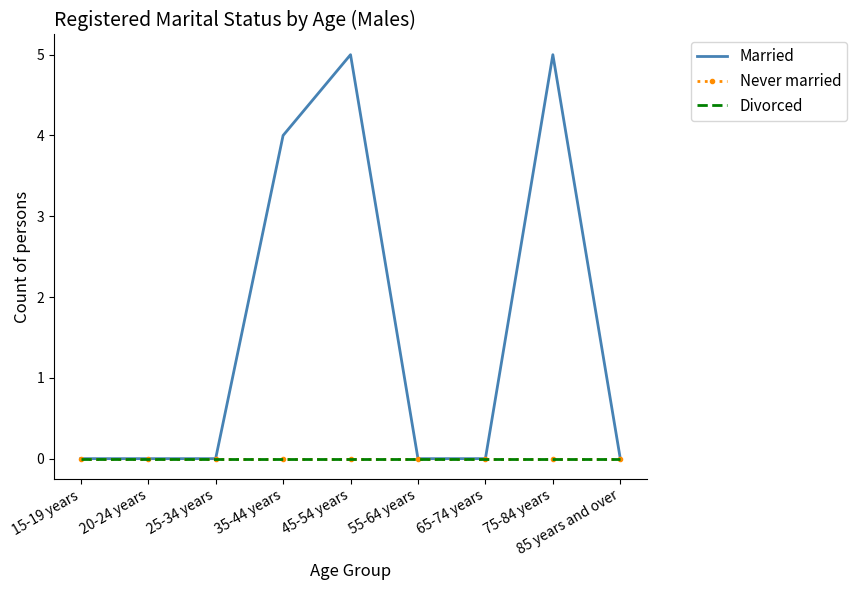

Rank the series by their maximum value, from lowest to highest.

Never married, Divorced, Married